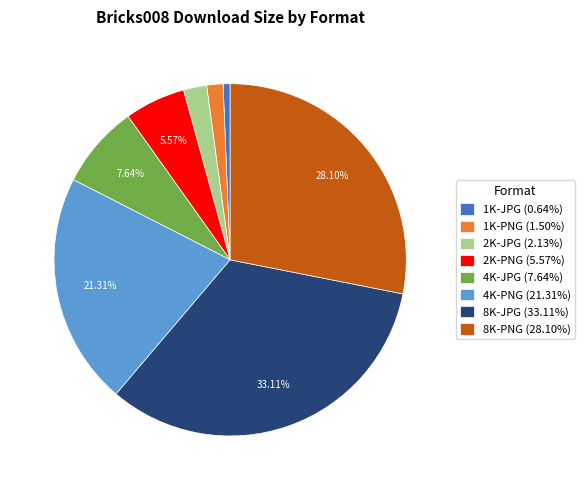

True or false: 4K-PNG accounts for 21% of the total.

True